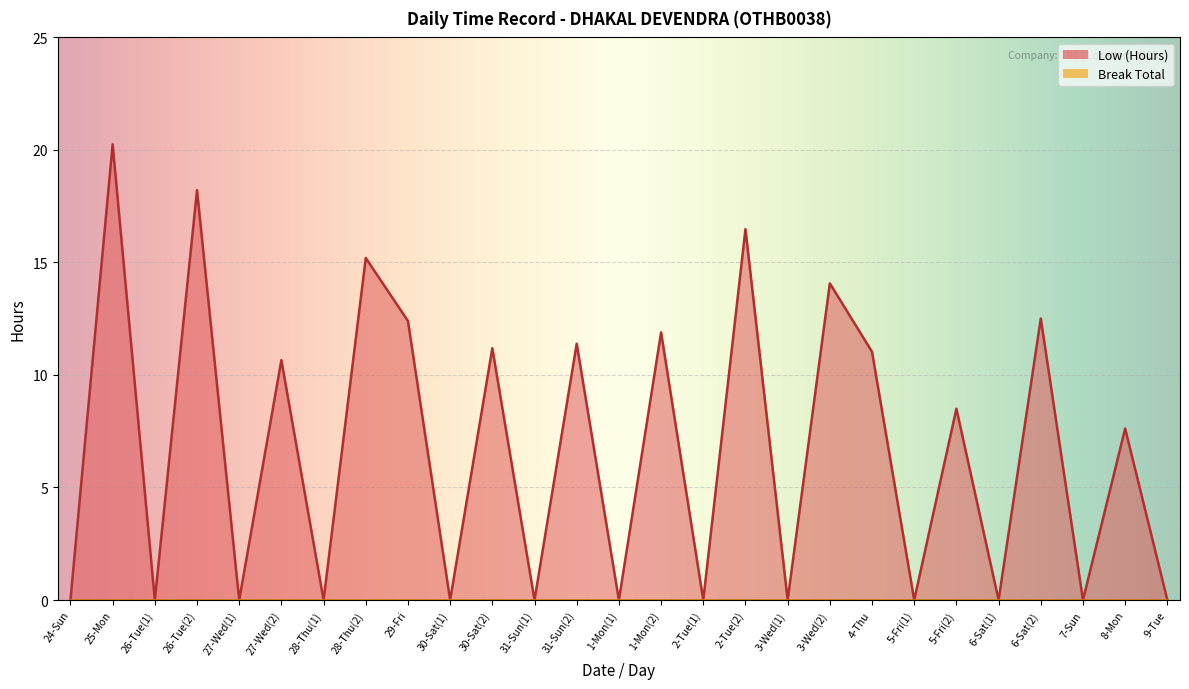

How many interior local peaks (higher than both neighbors) does the data have?

12